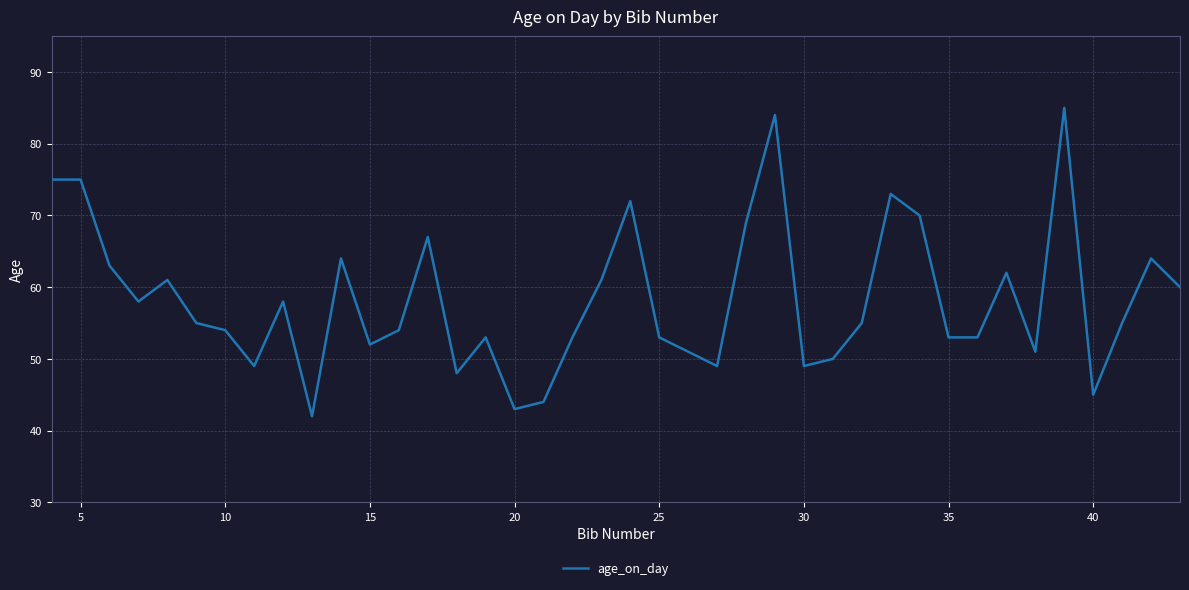

What is the difference between the maximum and minimum values?

43